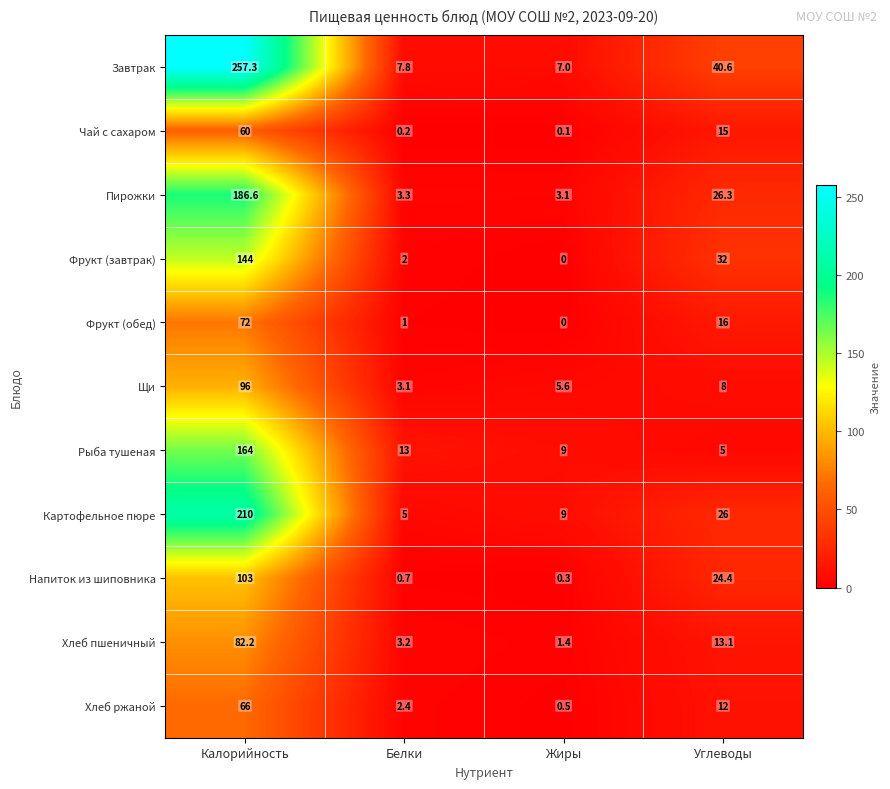

Where is Хлеб пшеничный nearest to the value 41?

Углеводы